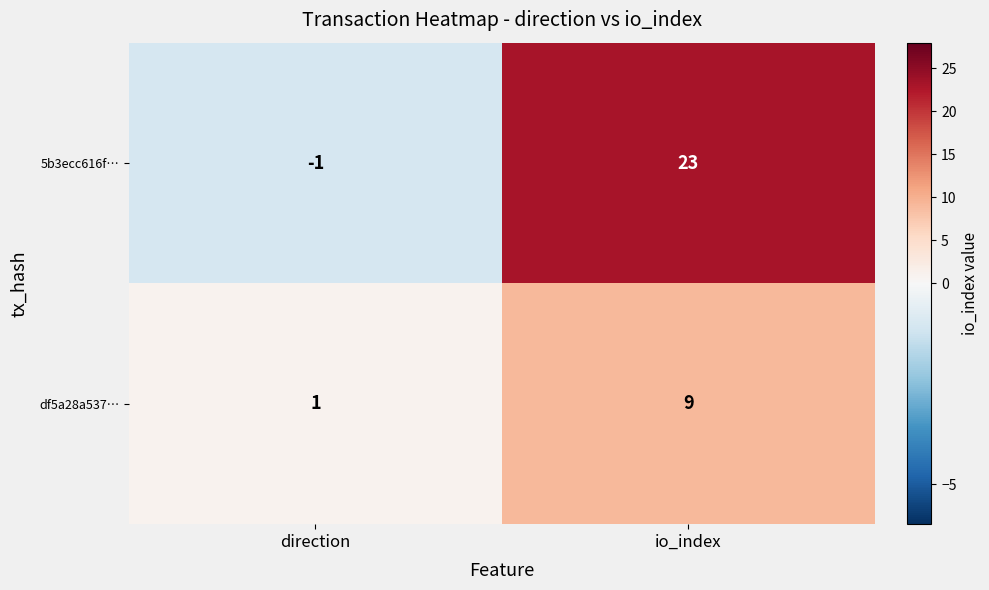

Reading left to right, extract all data points from this chart.

5b3ecc616f…: -1	23
df5a28a537…: 1	9